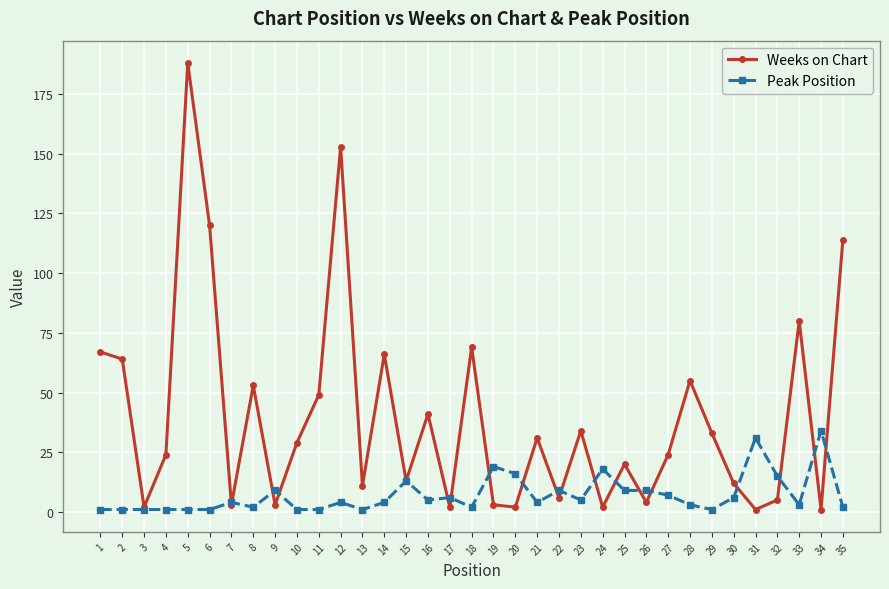

Rank the series at 6 from lowest to highest value.

Peak Position, Weeks on Chart